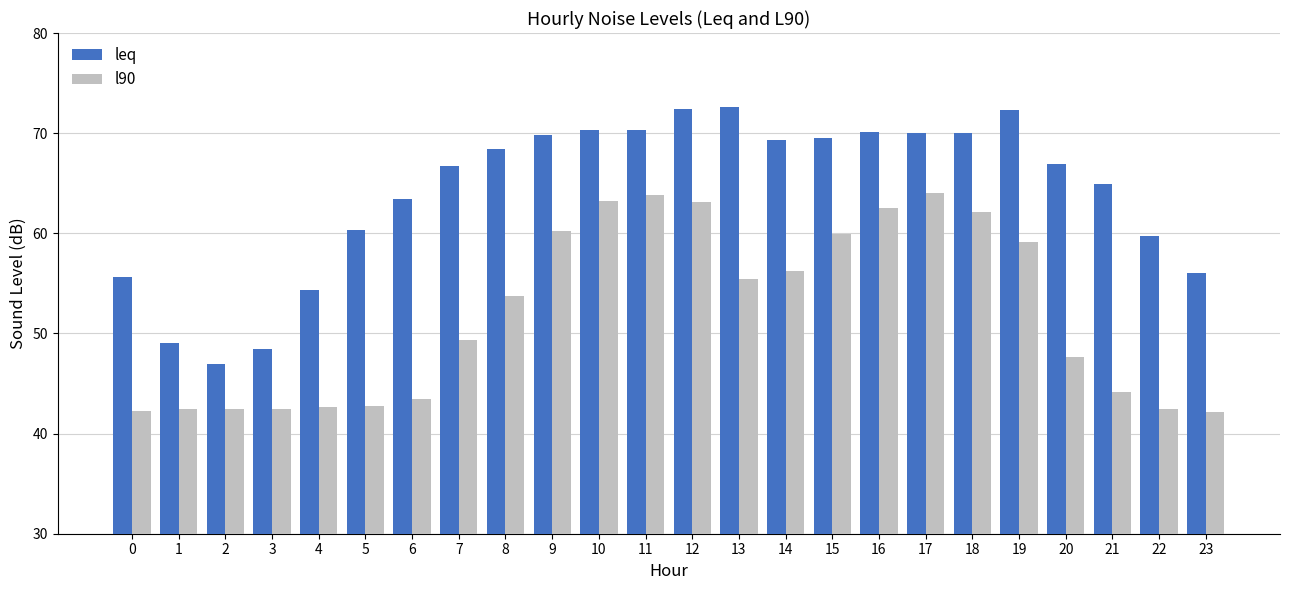

What is the value of the leq bar at the 13th from the left?

72.4